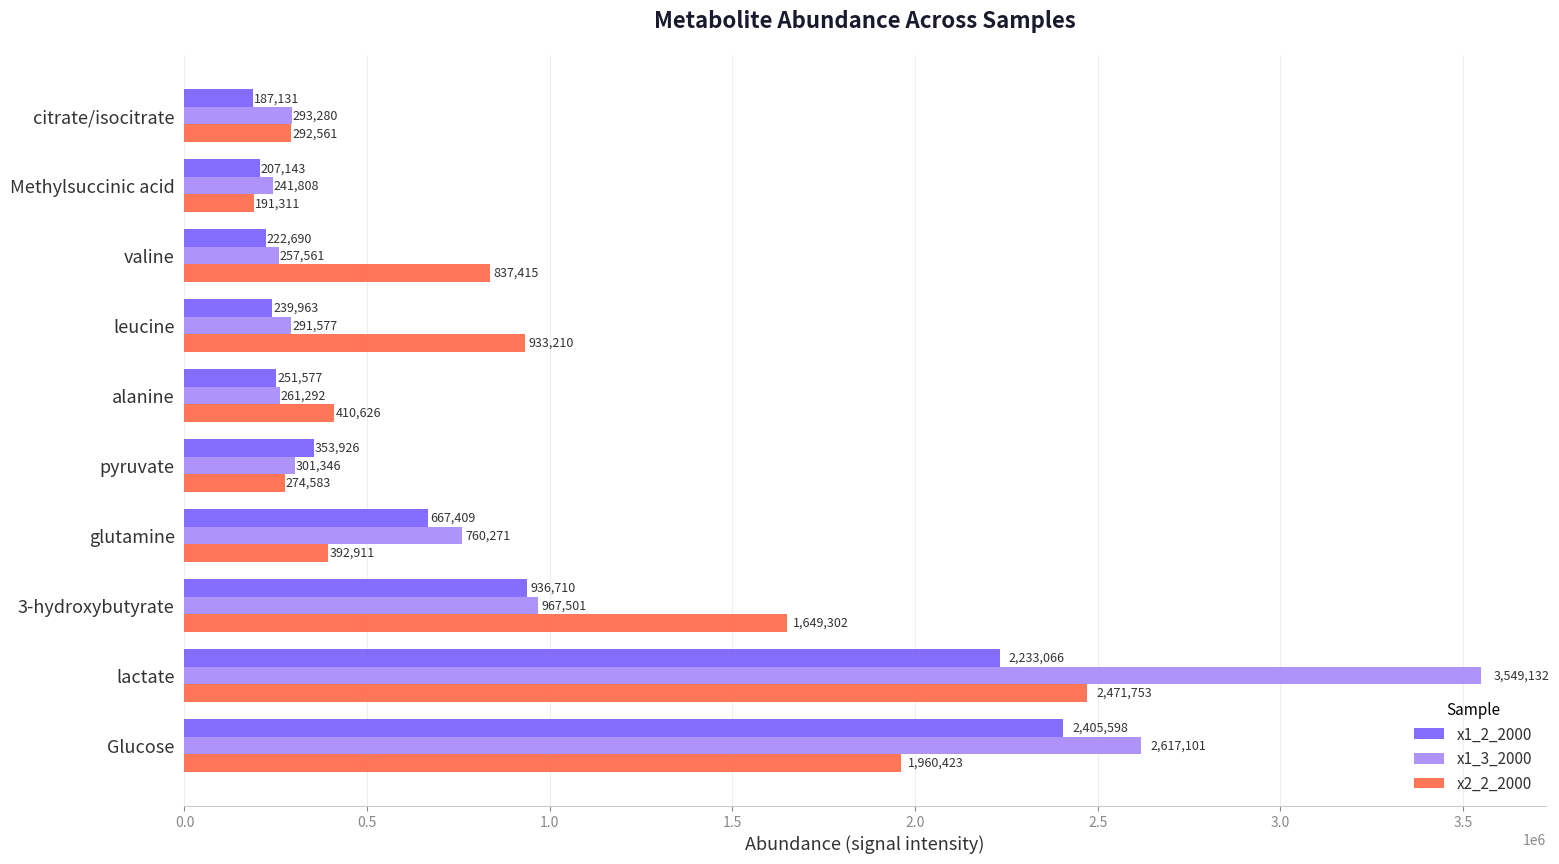

What is the average value of the x2_2_2000 series?

941409.4